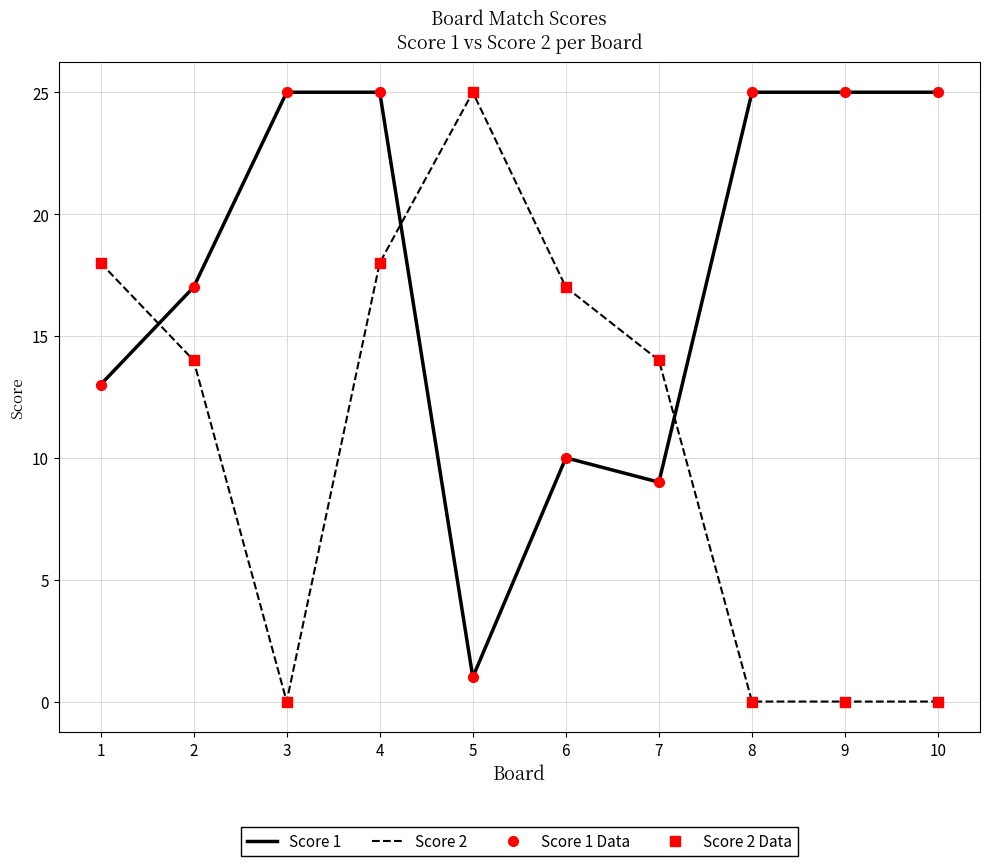

At how many categories does at least one series exceed 11?

10